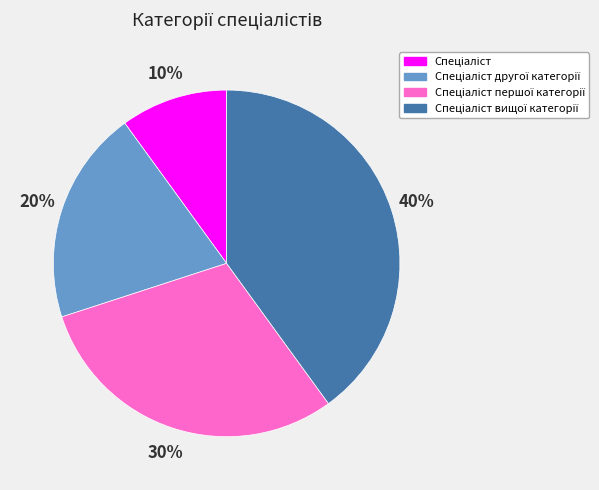

How many segments does this pie chart have?

4